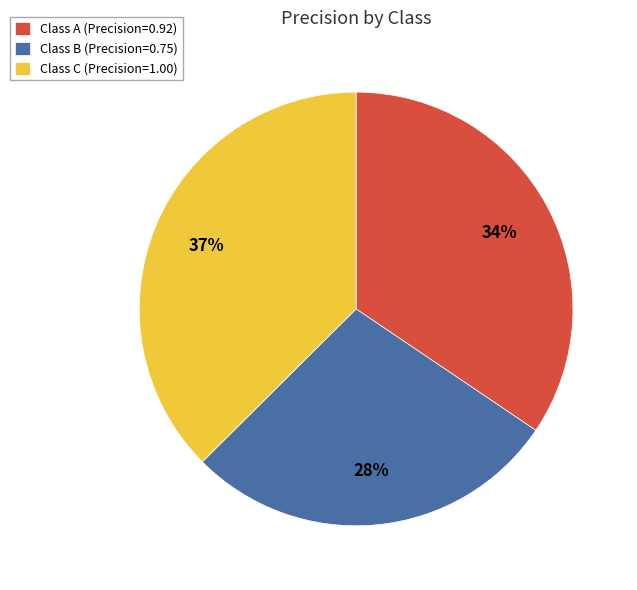

Between Class B (Precision=0.75) and Class A (Precision=0.92), which is larger?

Class A (Precision=0.92)